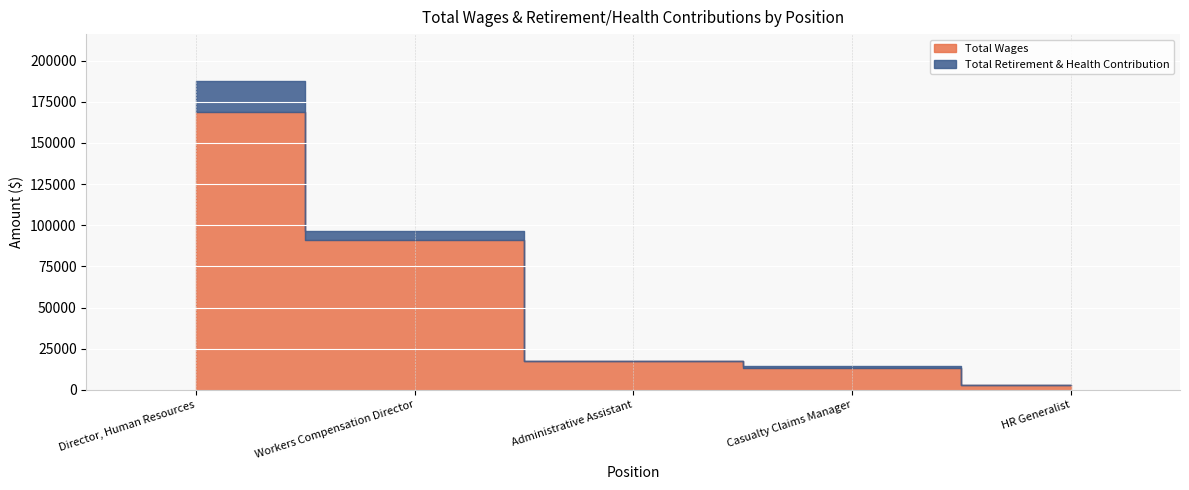

At which category does Total Retirement & Health Contribution reach its first local valley?

Administrative Assistant